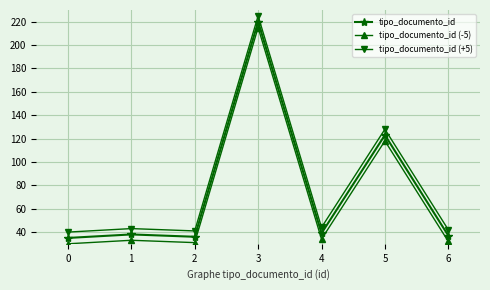

Where is the first local minimum for tipo_documento_id (+5)?

2